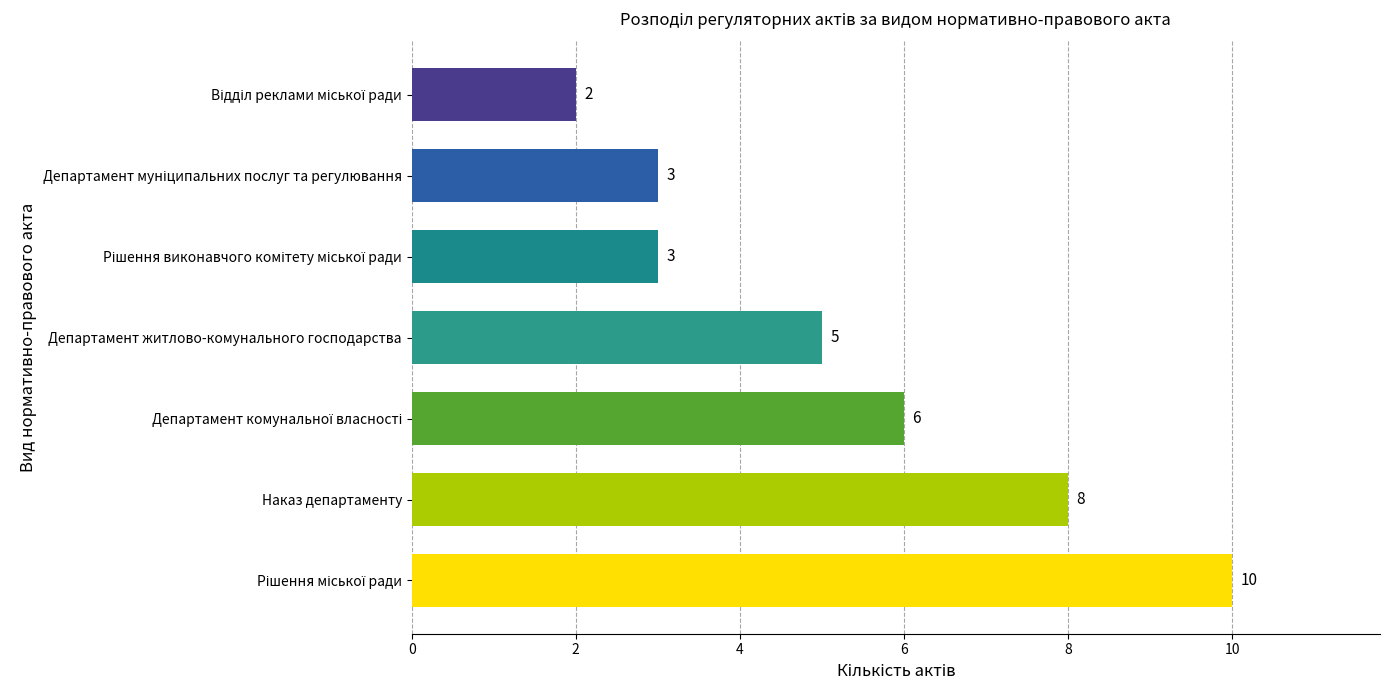

Count the values in the range 3 to 8.

5